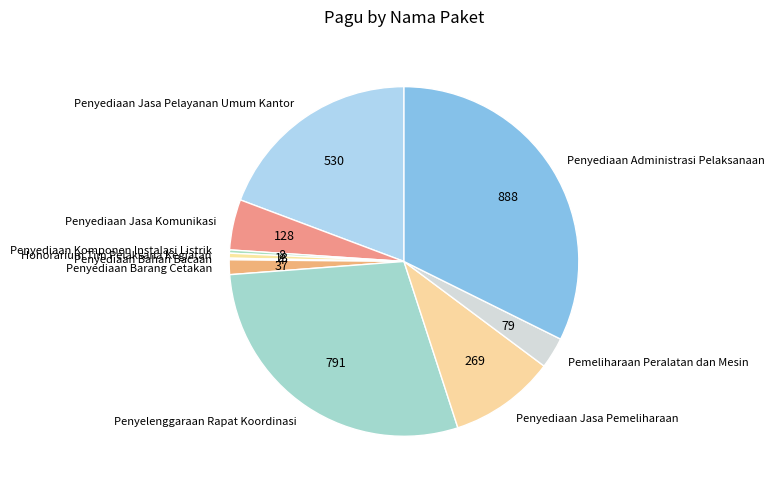

Combined, do Penyediaan Jasa Komunikasi and Pemeliharaan Peralatan dan Mesin account for over 50%?

No